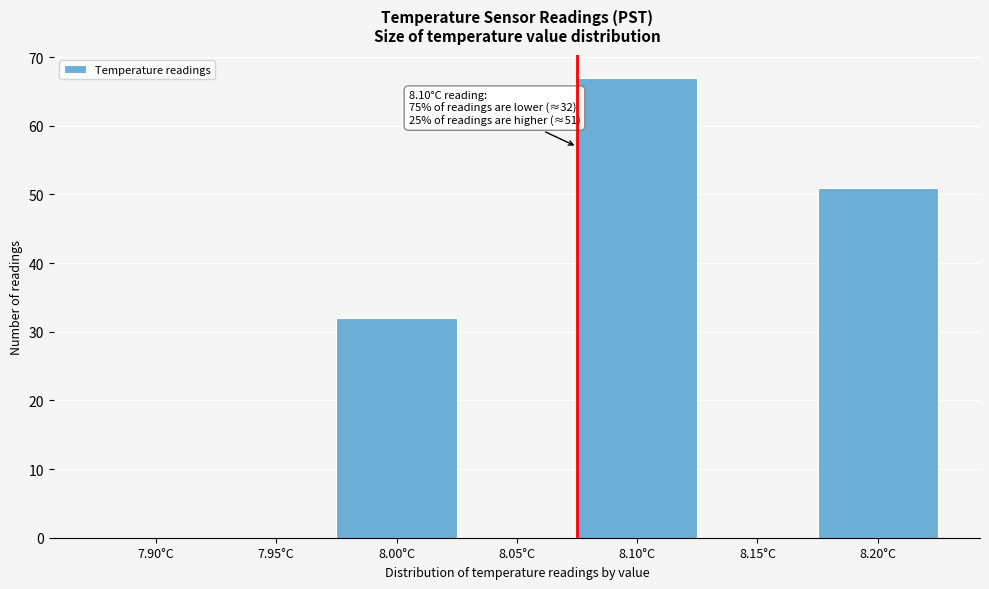

Reading left to right, list all the values displayed in this chart.

7.90°C=0	7.95°C=0	8.00°C=32	8.05°C=0	8.10°C=67	8.15°C=0	8.20°C=51